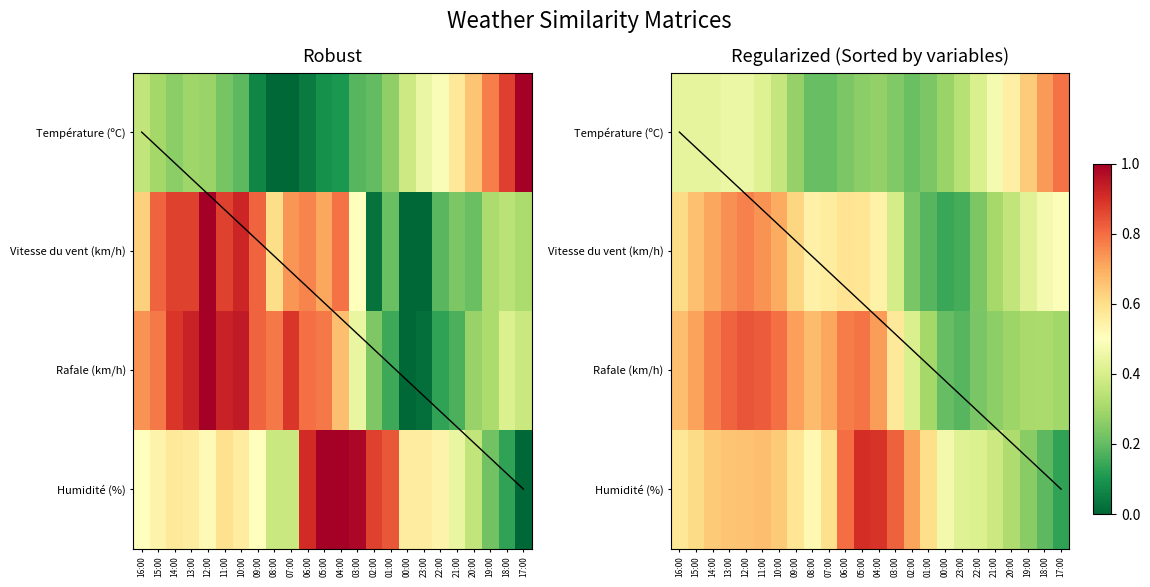

Rank the series at 18:00 from highest to lowest value.

Température (ºC), Vitesse du vent (km/h), Rafale (km/h), Humidité (%)